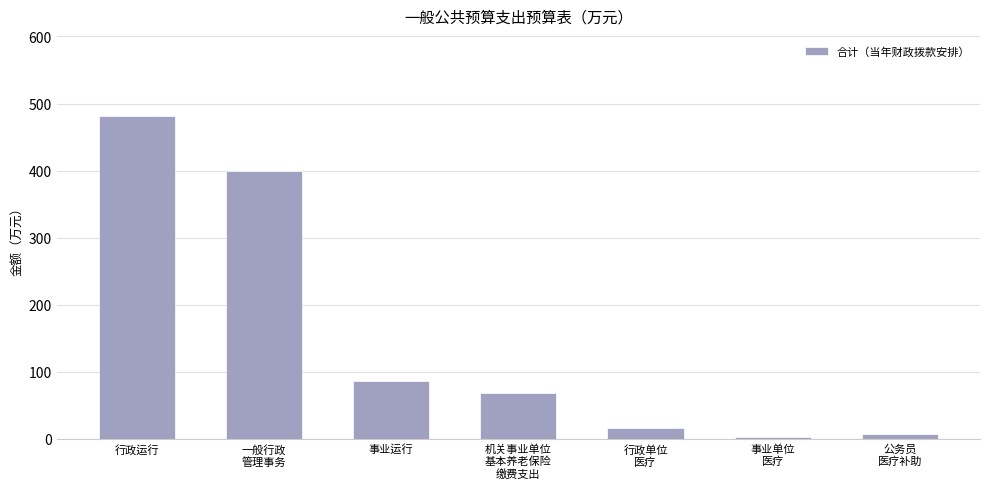

Which has a higher value, 事业运行 or 一般行政
管理事务?

一般行政
管理事务